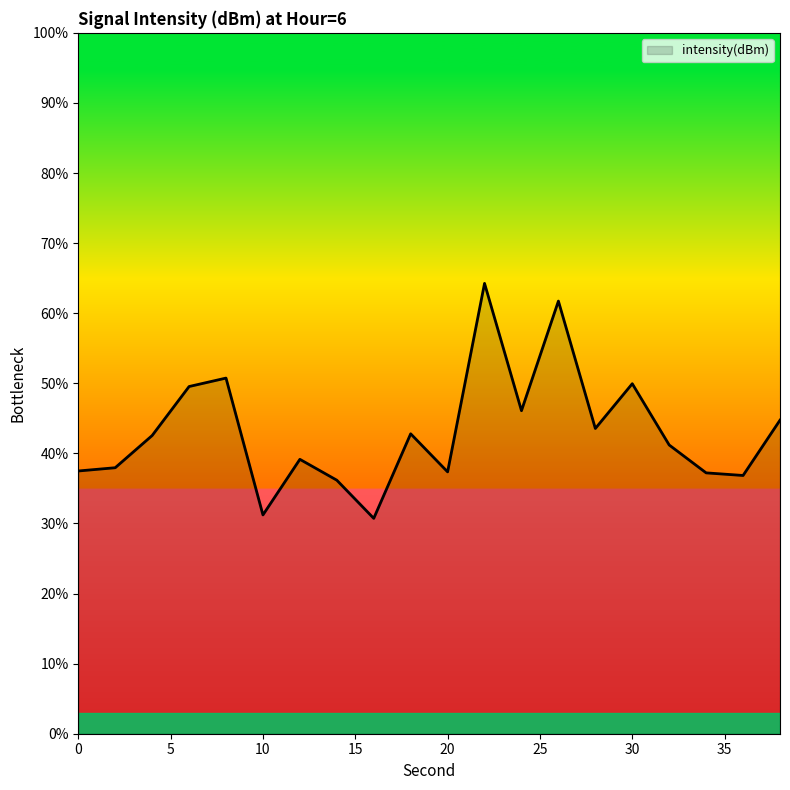

What is the difference between the maximum and minimum values?

33.5